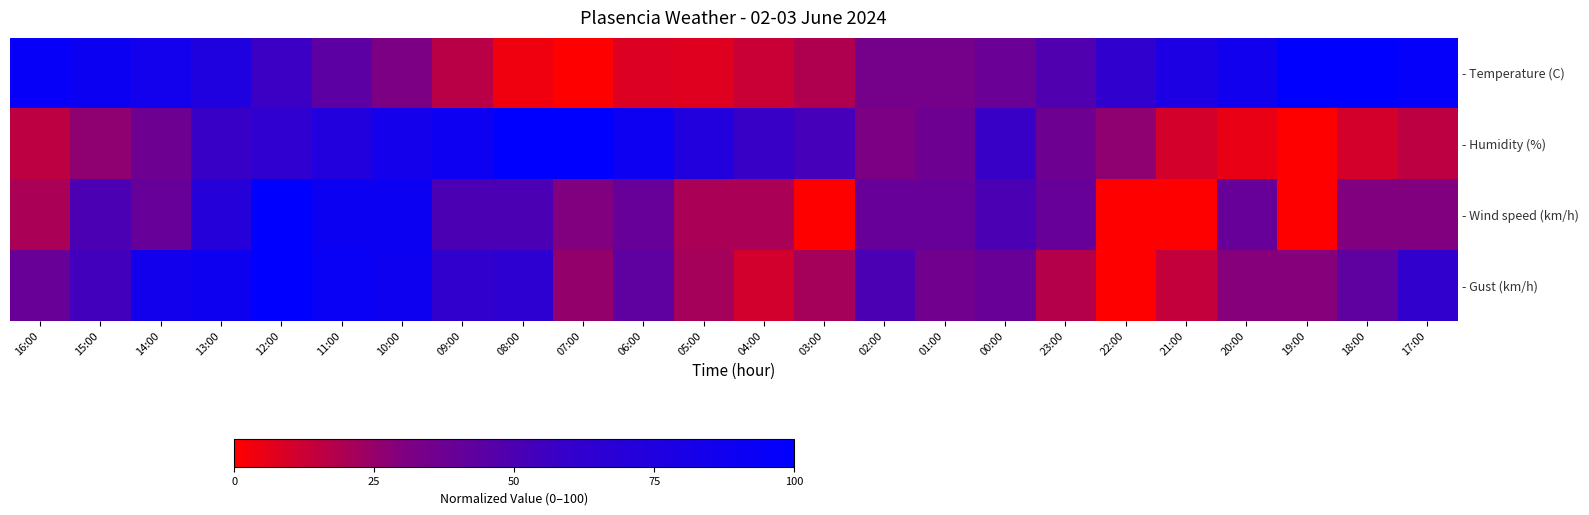

At which label does - Gust (km/h) reach its minimum?

22:00